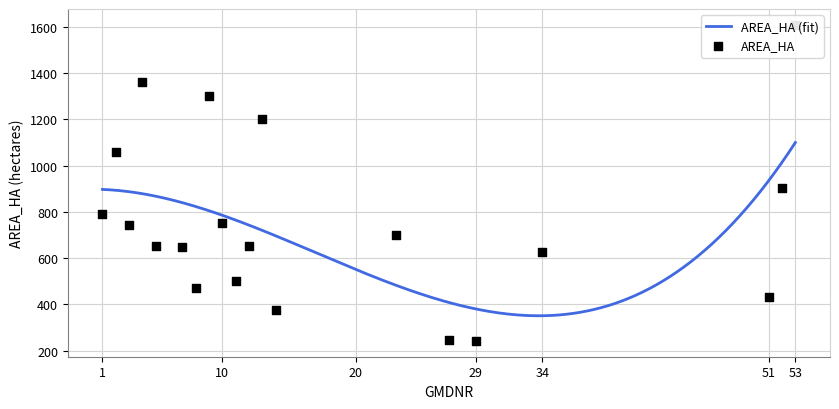

What is the change in value from 29 to 51?

+189